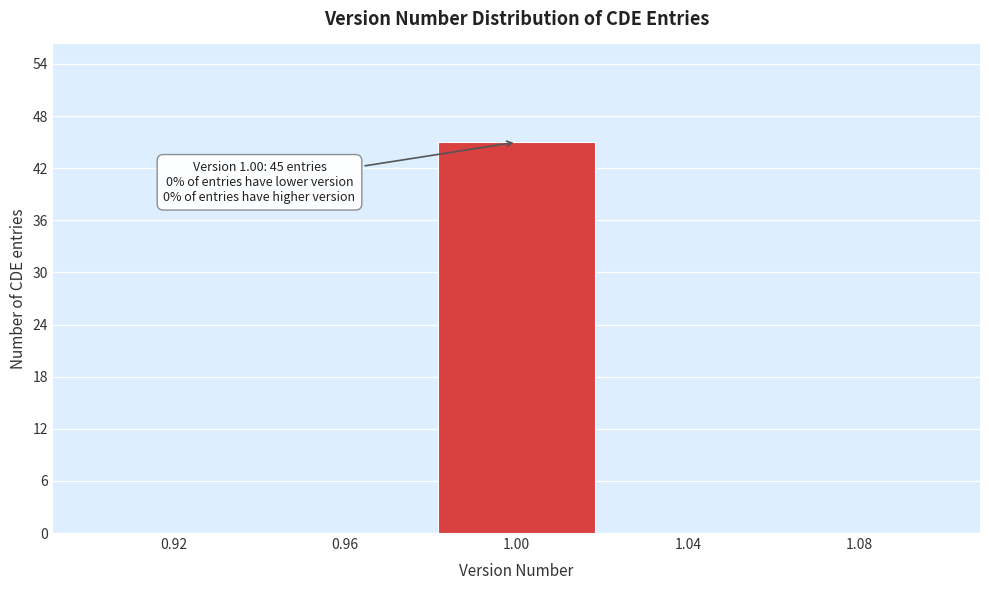

Which range on the x-axis has the tallest bar?

0.98 to 1.02